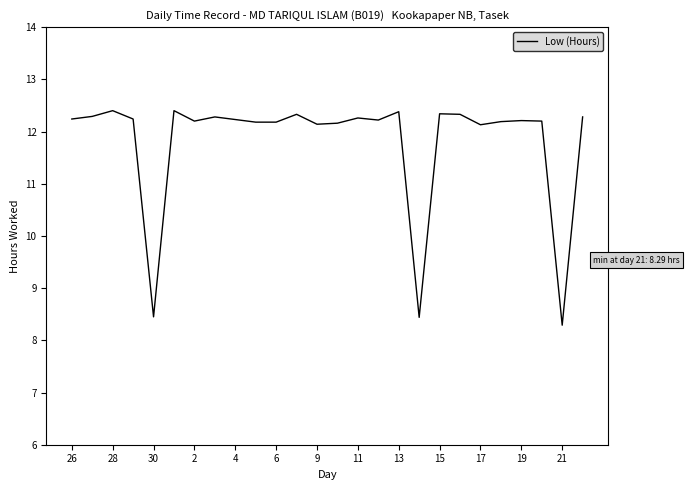

What is the minimum value shown in the chart?

8.3